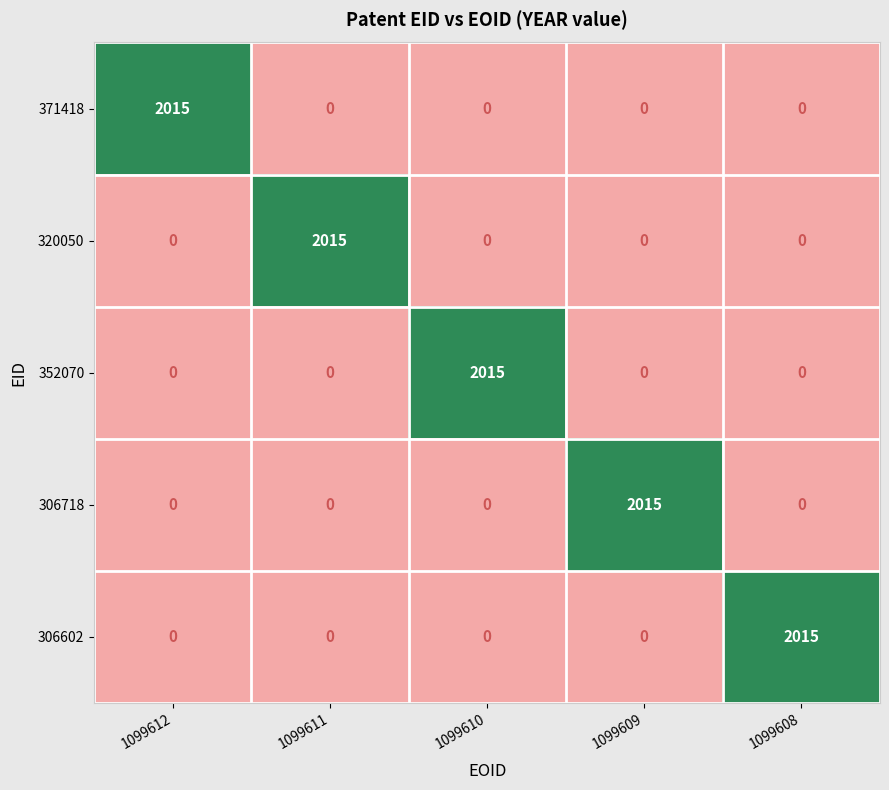

What is the difference between the highest and lowest values at 1099609?

2015